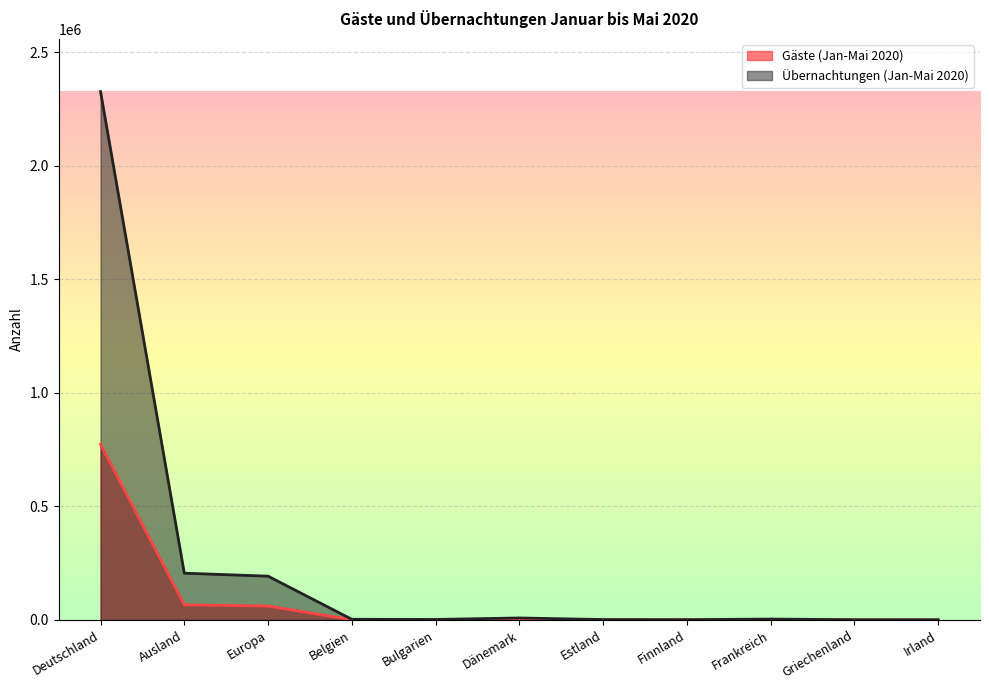

True or false: Übernachtungen (Jan-Mai 2020) and Gäste (Jan-Mai 2020) cross at least once.

False